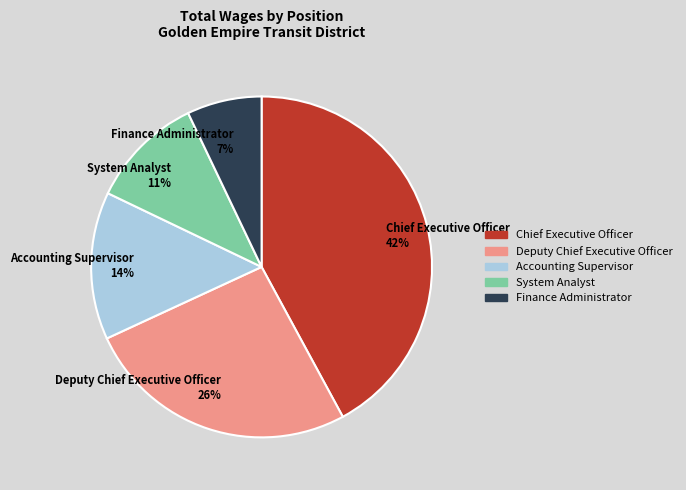

How many segments does this pie chart have?

5